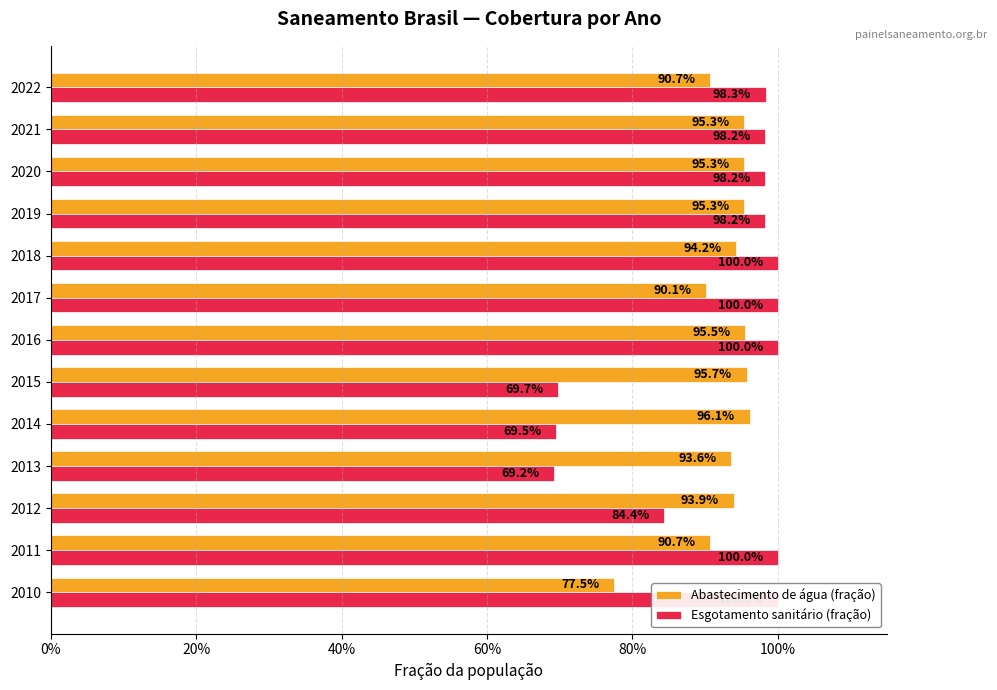

True or false: Esgotamento sanitário (fração) has a value of 1.2 at 2013.

False